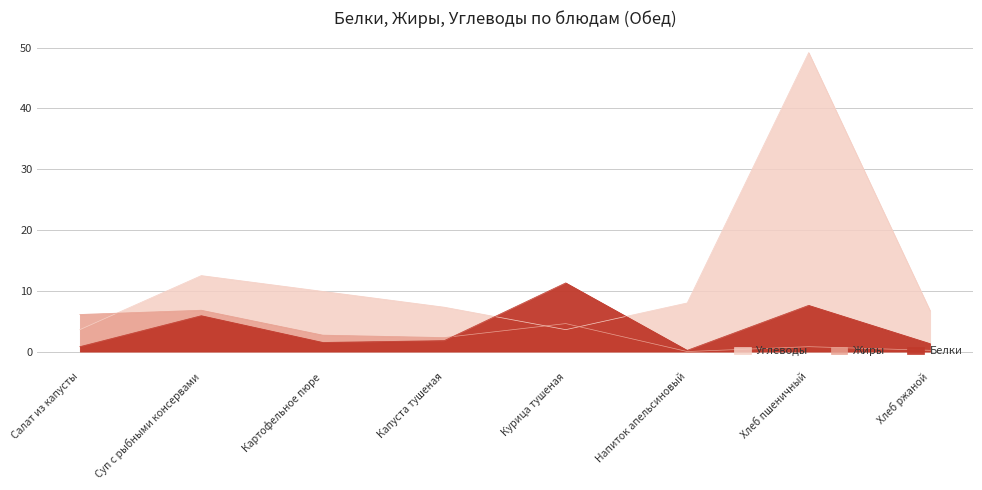

True or false: Белки has a value of 1.8 at Капуста тушеная.

True